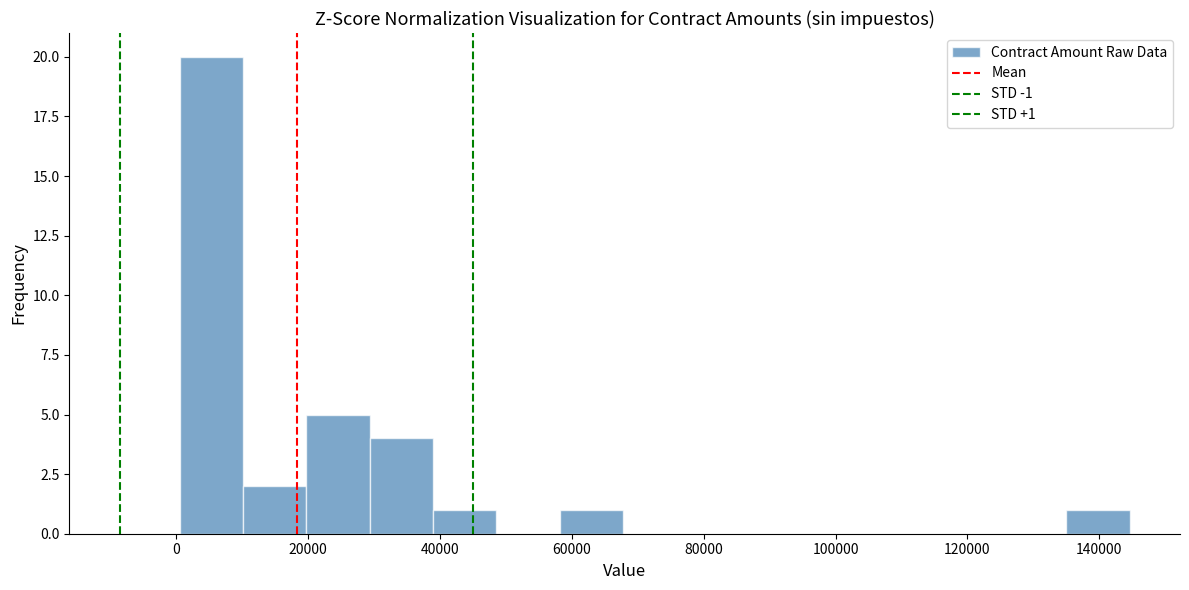

Which range on the x-axis has the tallest bar?

0 to 10000